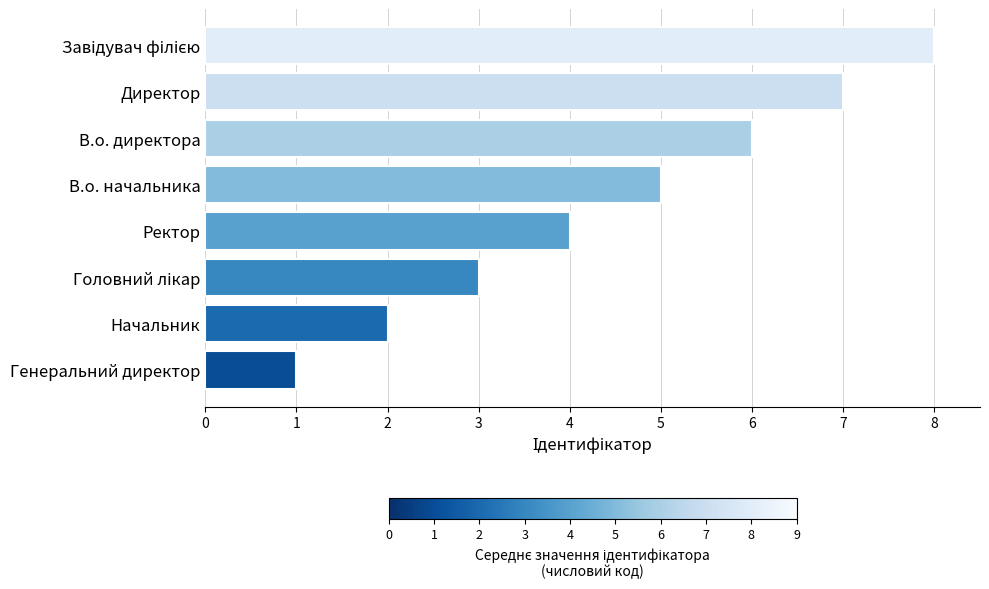

Does the chart contain any negative values?

No